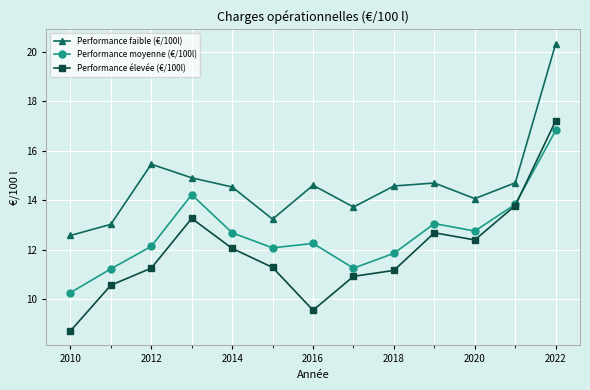

Which series has the widest spread of values?

Performance élevée (€/100l)